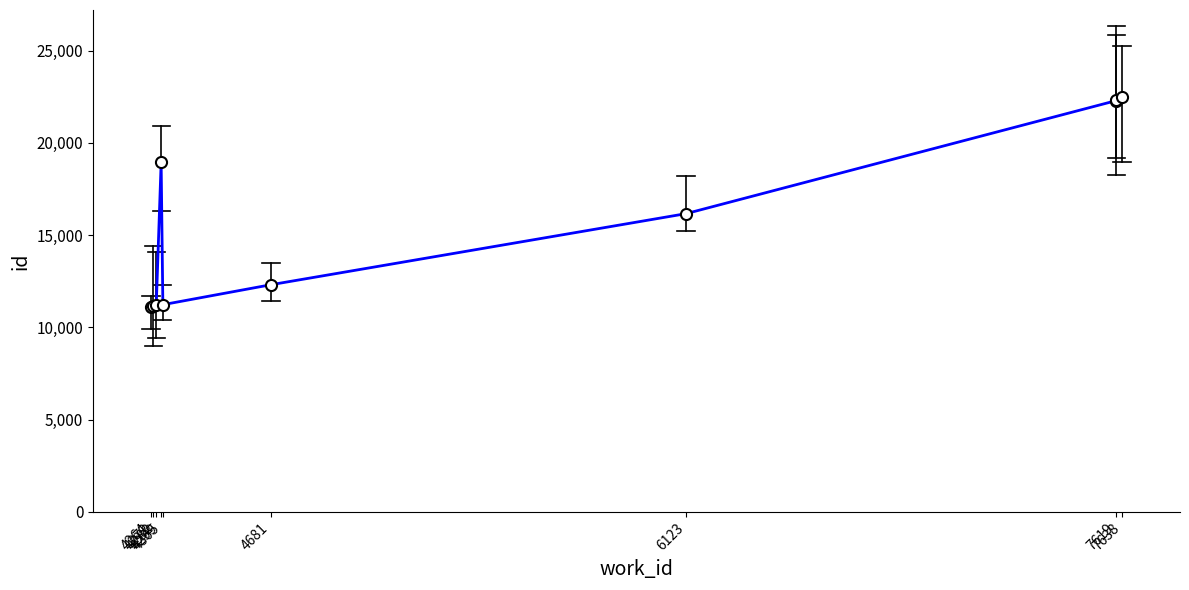

How many interior local valleys (lower than both neighbors) does the data have?

1